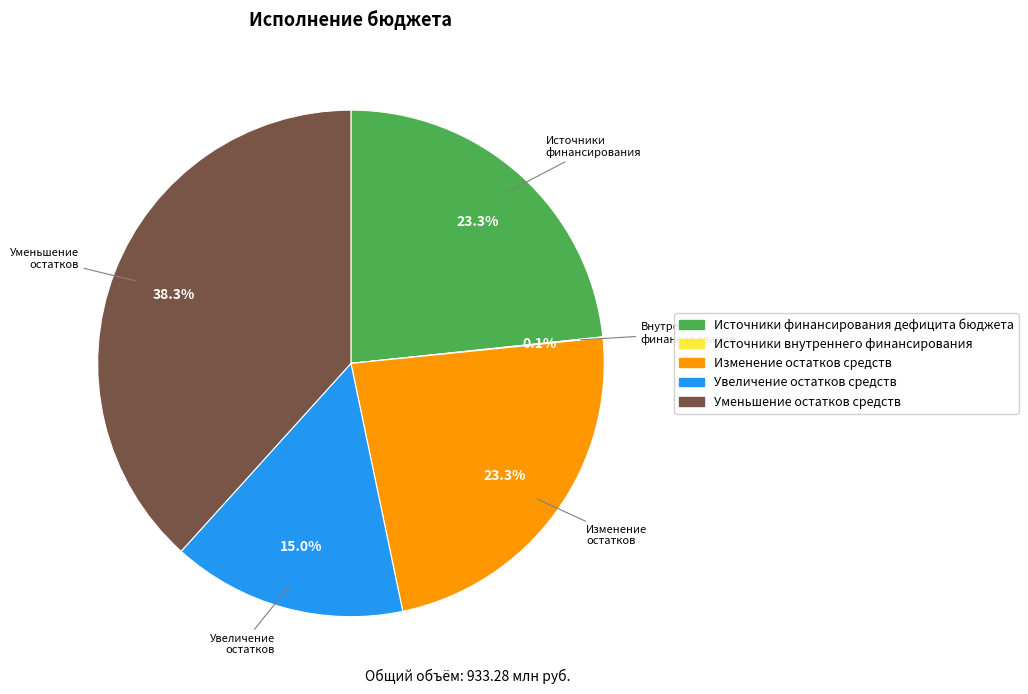

Does any single category account for the majority?

No